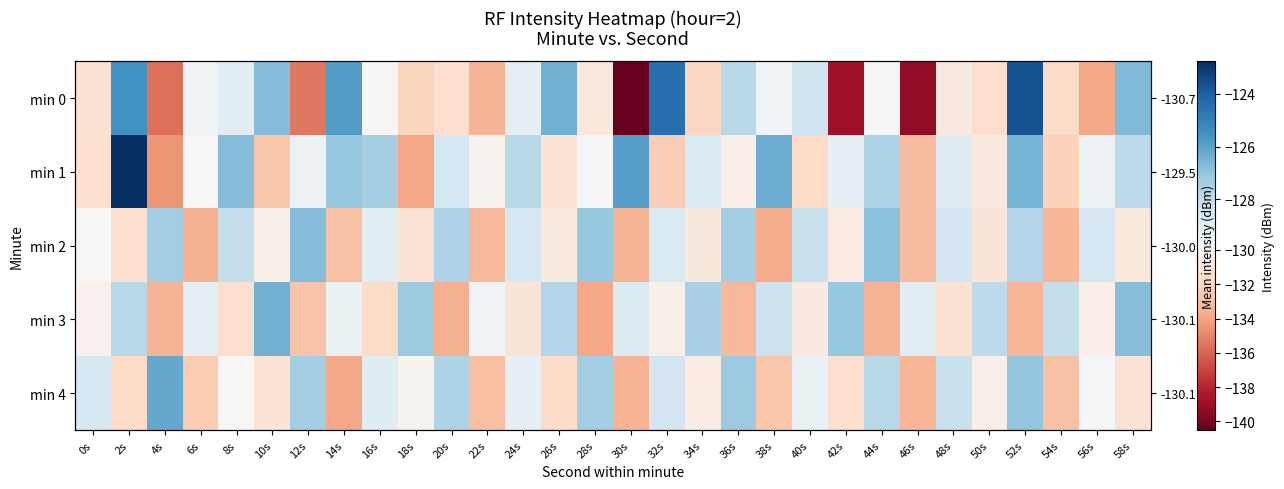

What is the sum of all min 3 values?

-3901.8